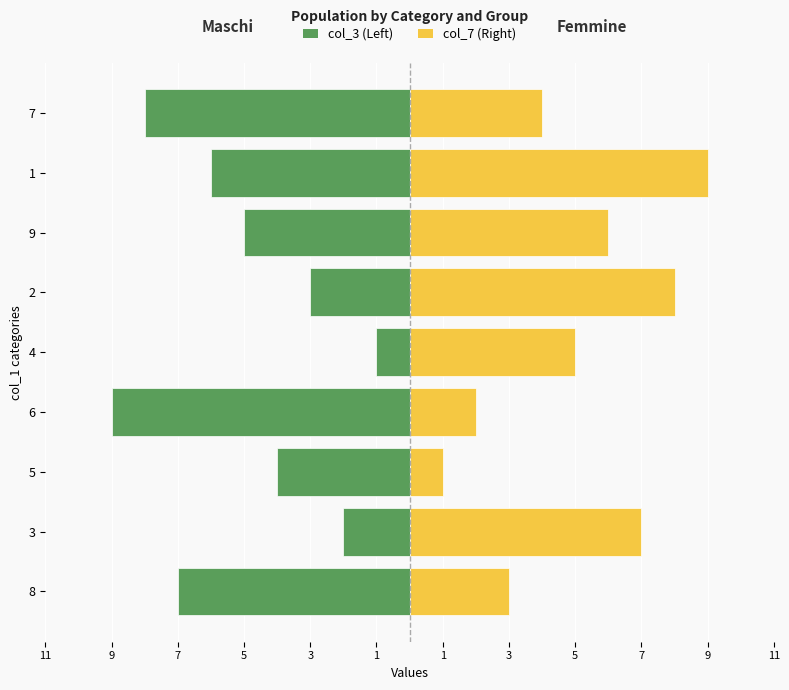

What is the average value of the col_7 (Right) series?

5